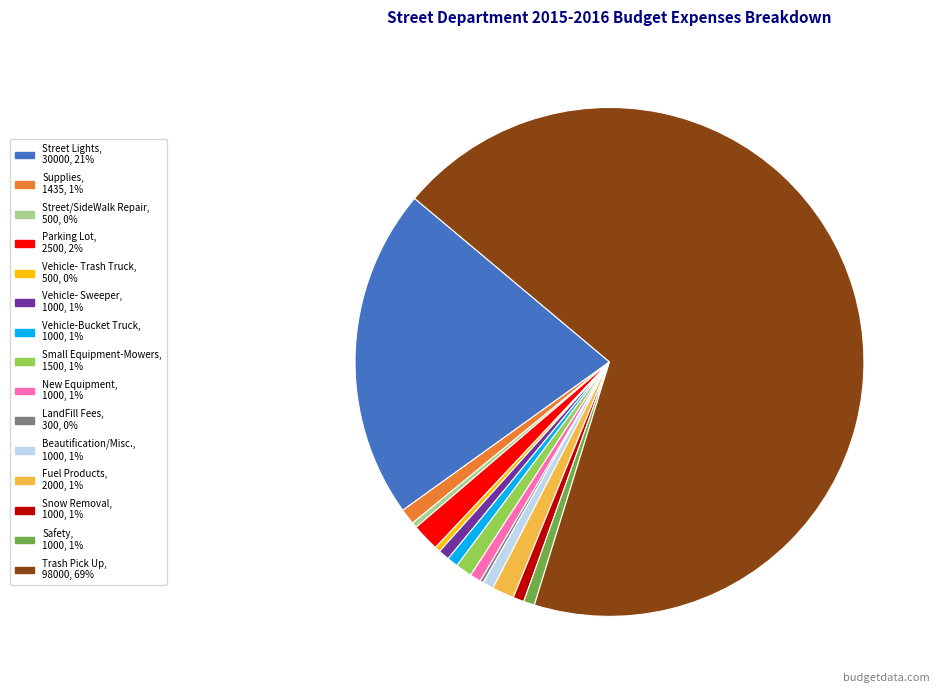

Is there any slice that represents more than half of the pie?

Yes